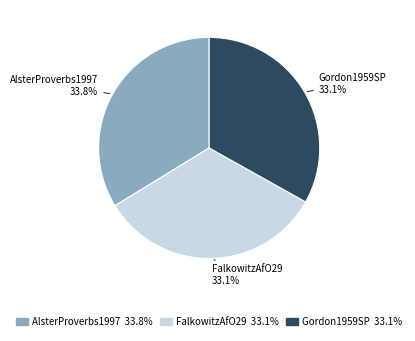

Does Gordon1959SP account for over 50% of the chart?

No